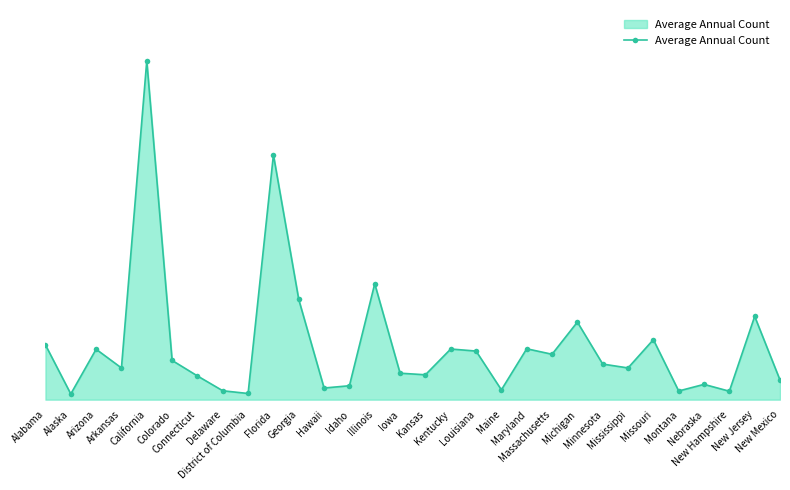

Is this an area chart (filled region under the line)?

Yes